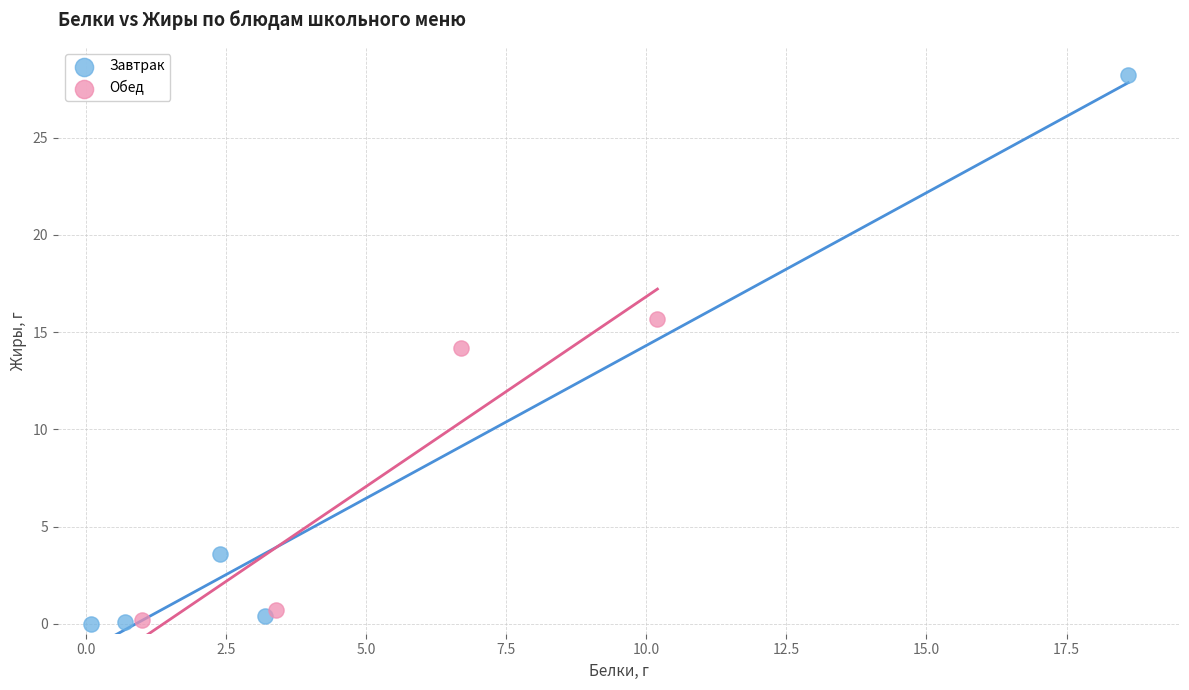

Which series reaches the maximum Y coordinate?

Завтрак